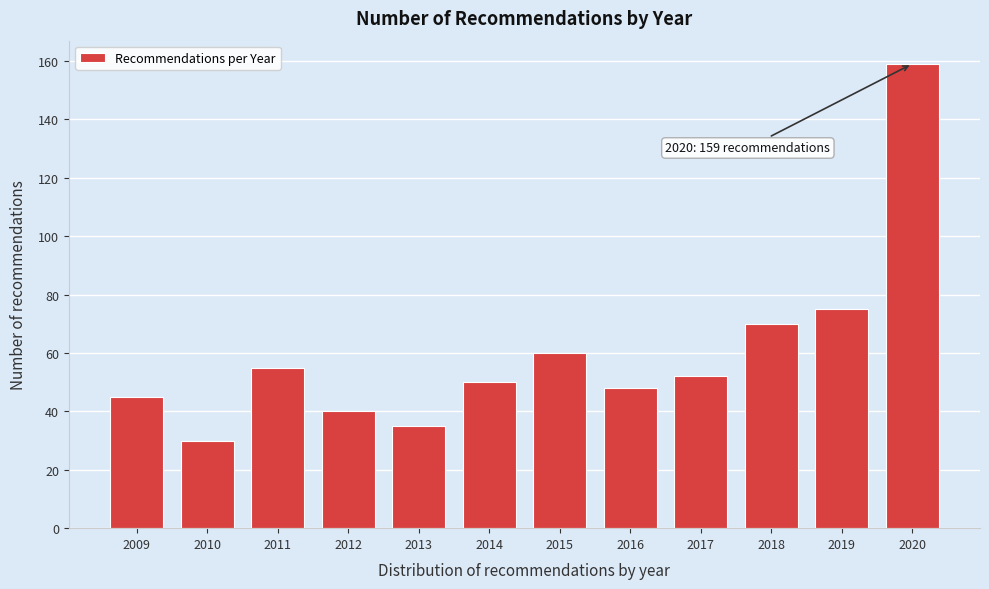

Reading left to right, transcribe all the data shown in this chart.

45	30	55	40	35	50	60	48	52	70	75	159